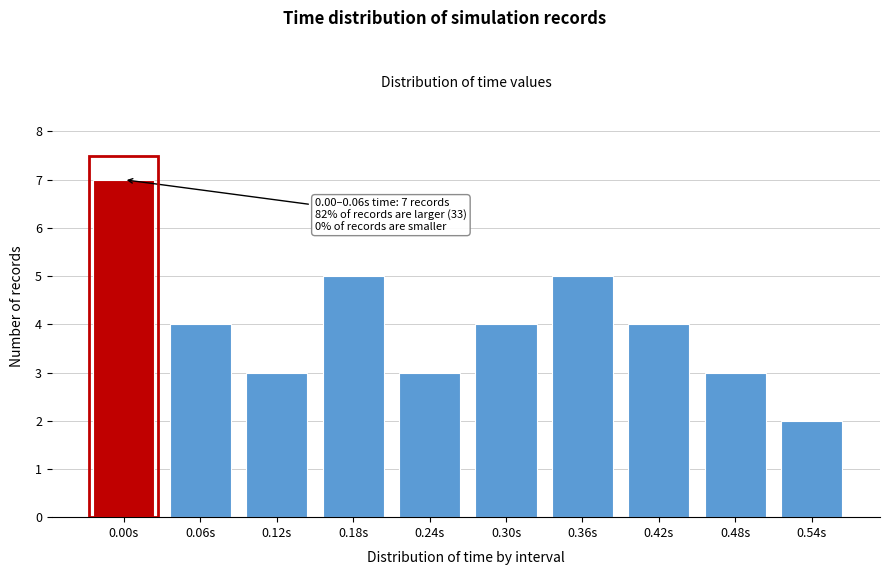

Reading right to left, extract all data points from this chart.

2	3	4	5	4	3	5	3	4	7